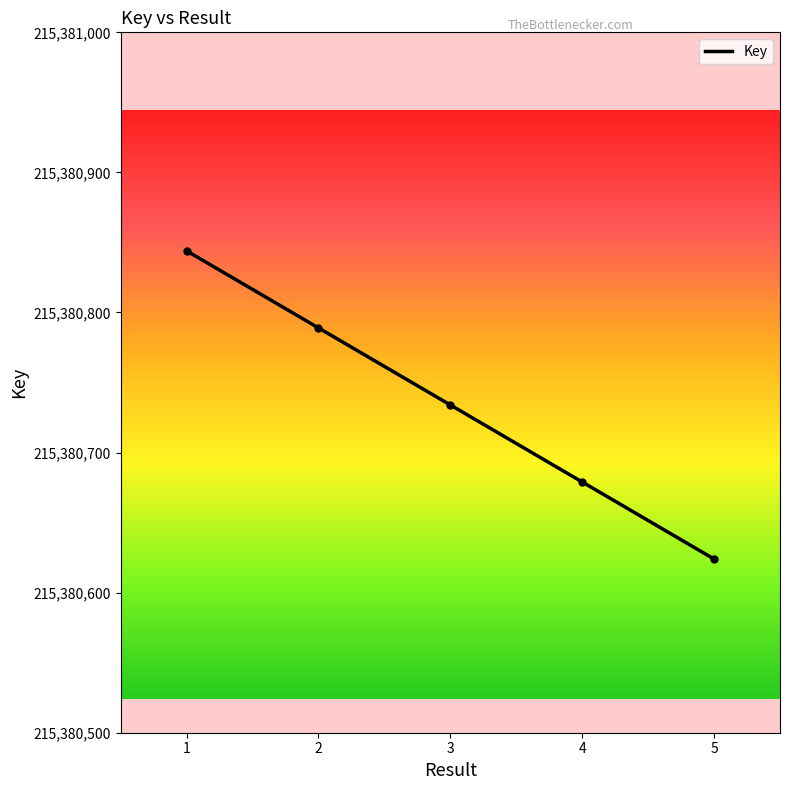

What is the maximum value shown in the chart?

215380844